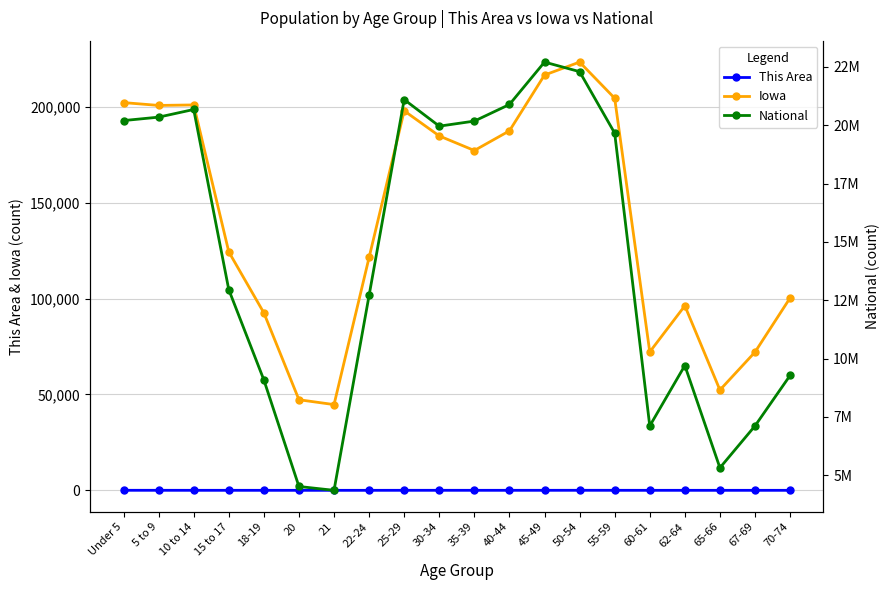

What is the sum of all Iowa values?

2818123